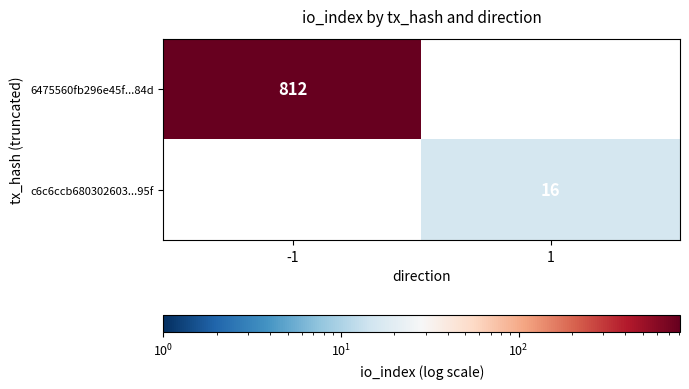

The 6475560fb296e45f...84d series shows 514 at -1. True or false?

False